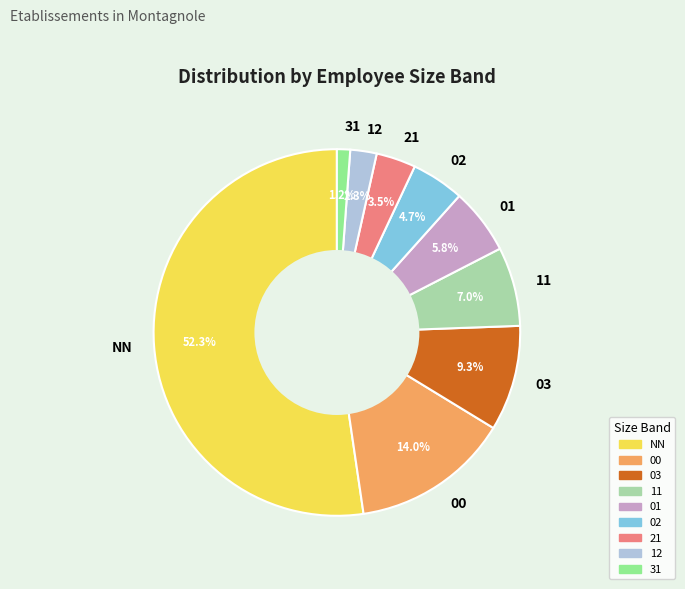

Which has a higher value, 01 or 12?

01